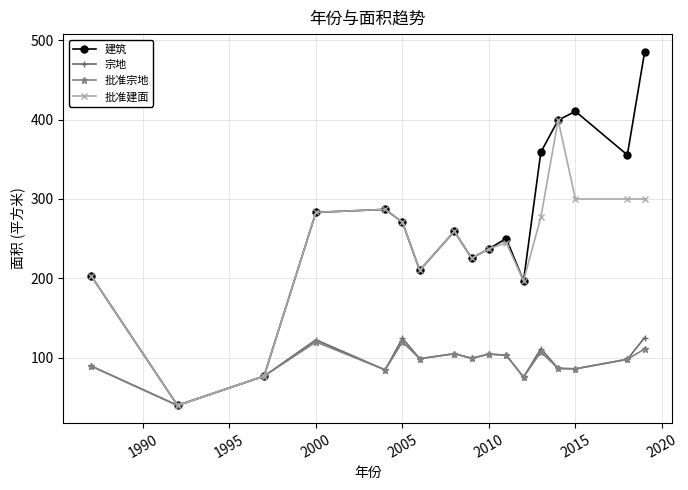

At how many categories does at least one series exceed 384?

3